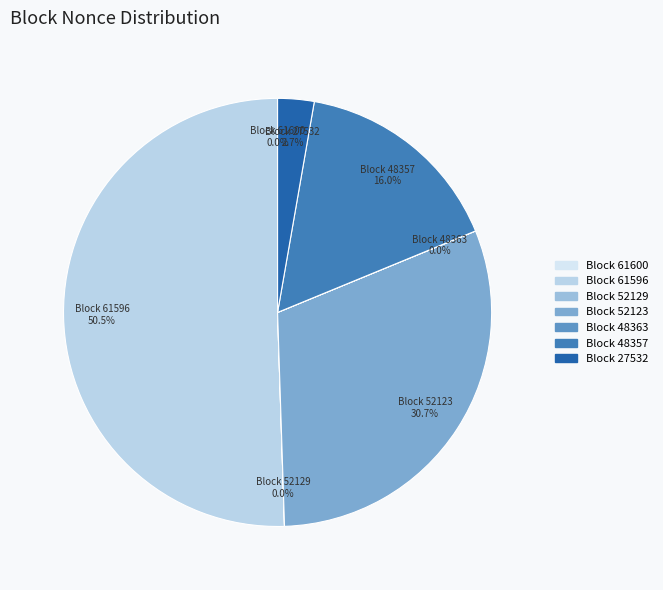

To the nearest percent, what is the difference between the largest and smallest slice percentages?

51%